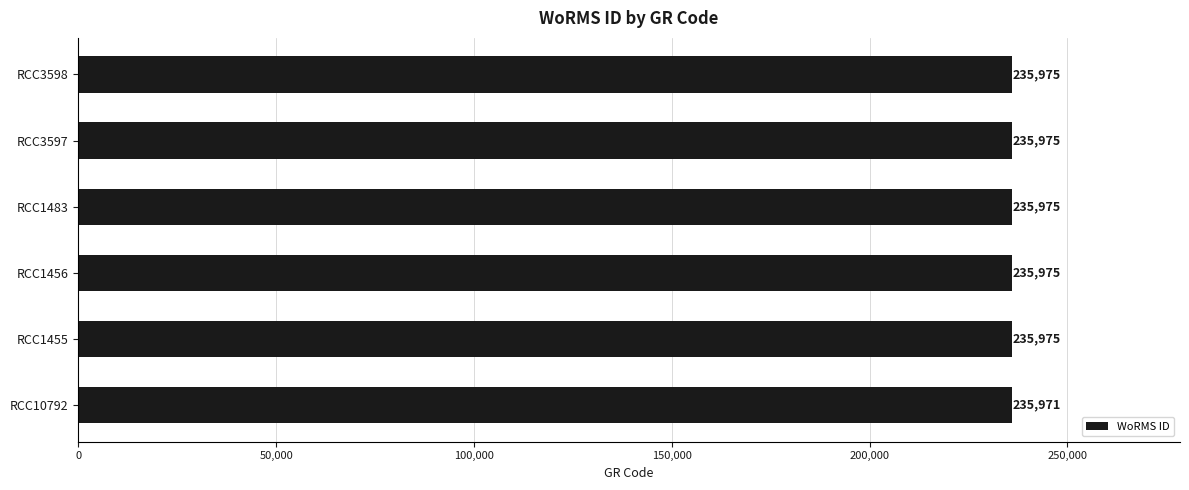

What is the ratio of the value at RCC1483 to the value at RCC3597?

1.0